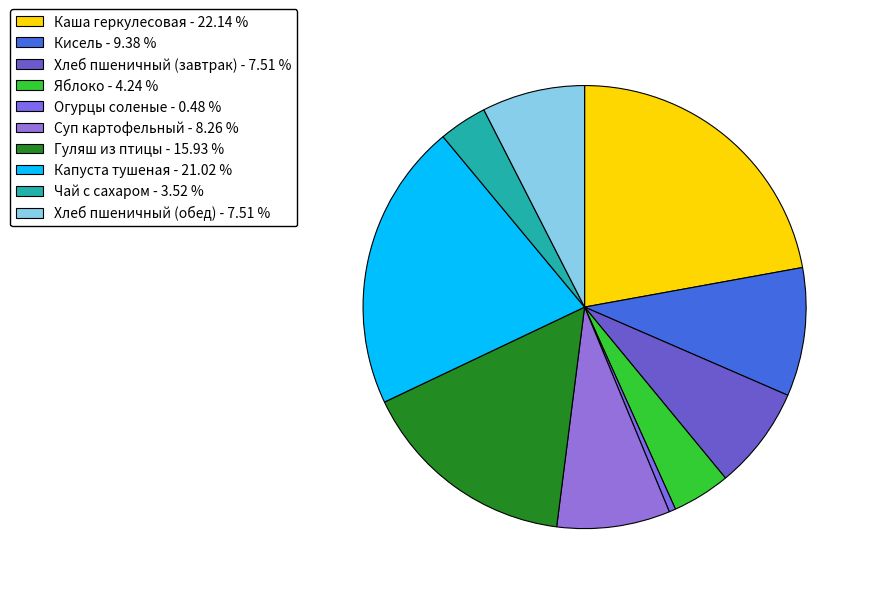

True or false: Суп картофельный accounts for 20% of the total.

False